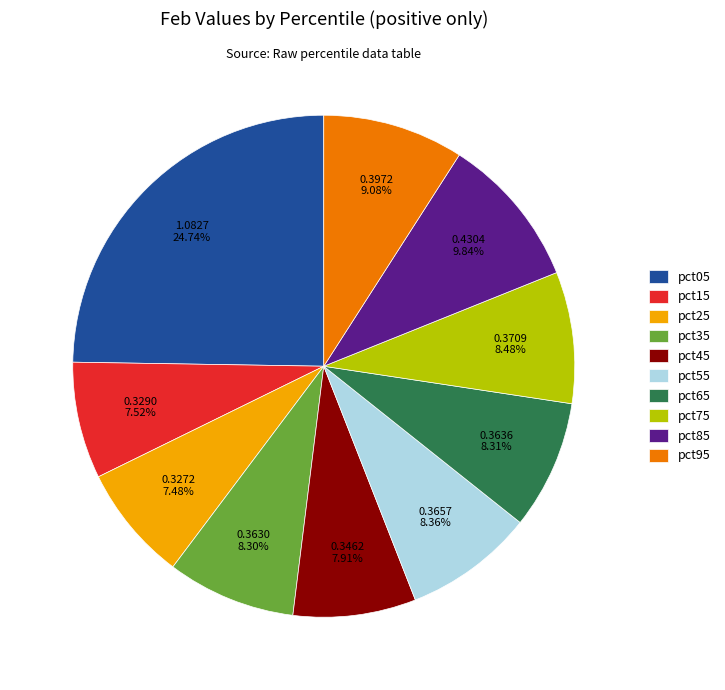

True or false: pct95 accounts for 9% of the total.

True